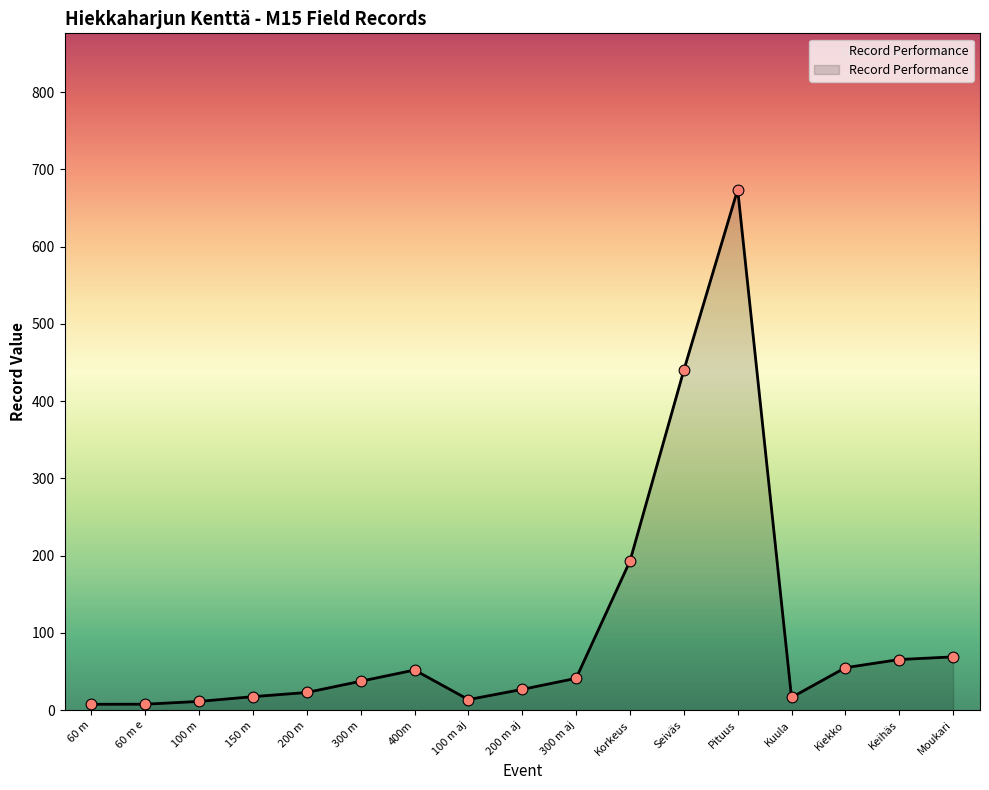

Which has a higher value, 60 m e or 300 m aj?

300 m aj